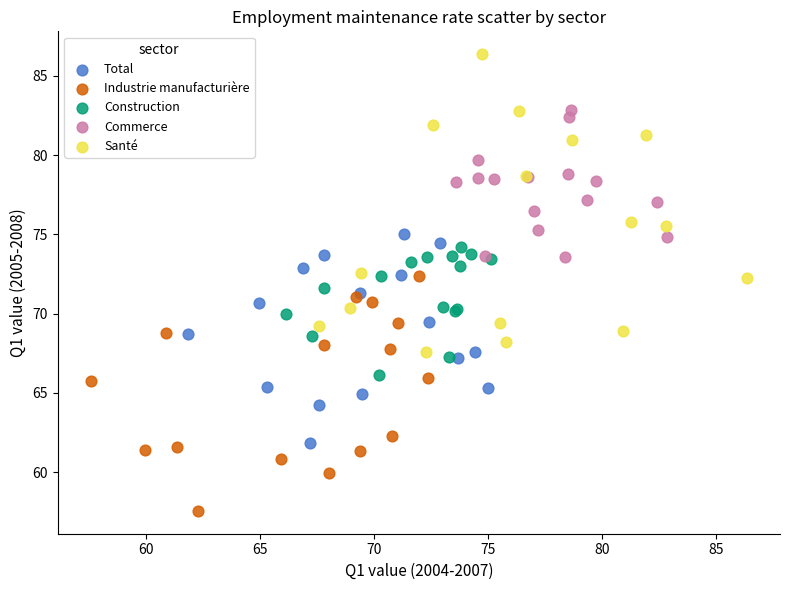

Which series has the widest spread of Y values?

Santé